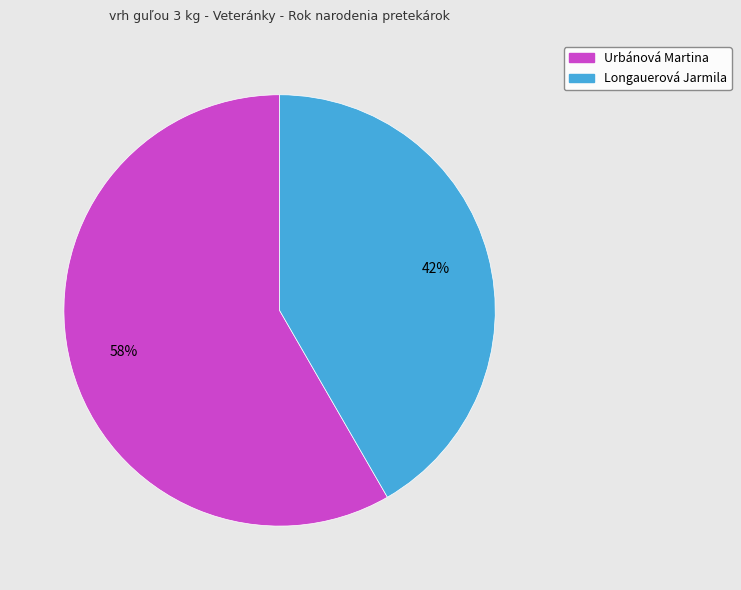

True or false: Urbánová Martina accounts for 58% of the total.

True